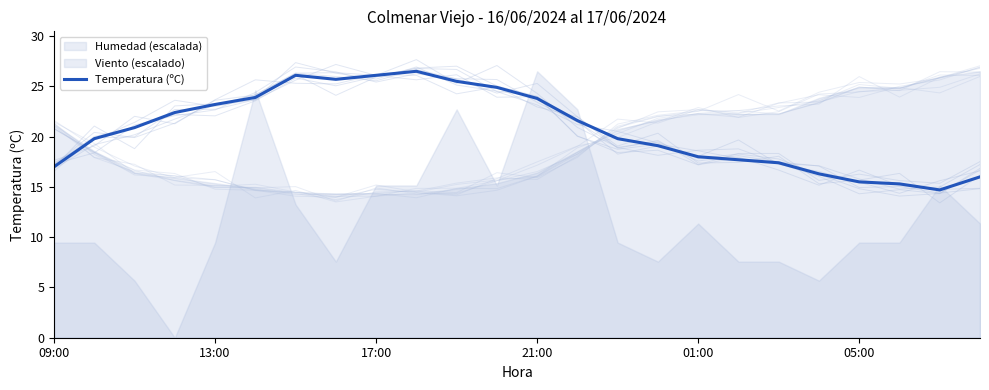

True or false: Temperatura (ºC) has a value of 10.8 at 01:00.

False